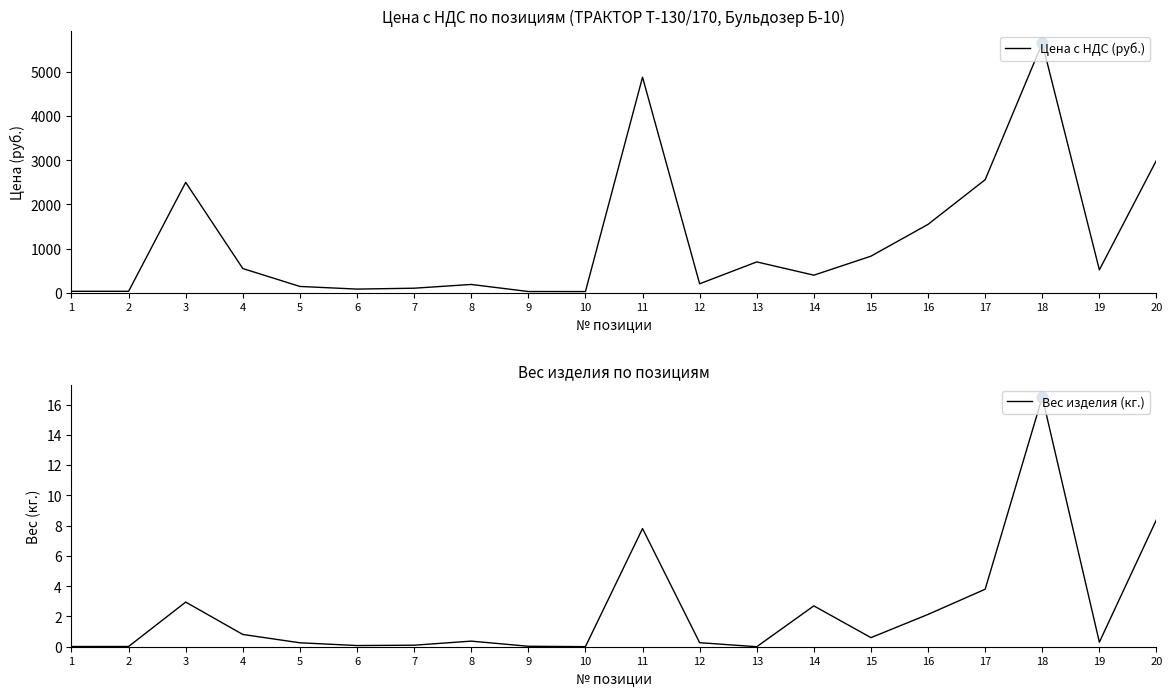

Which series reaches the minimum Y coordinate?

Вес изделия (кг.)